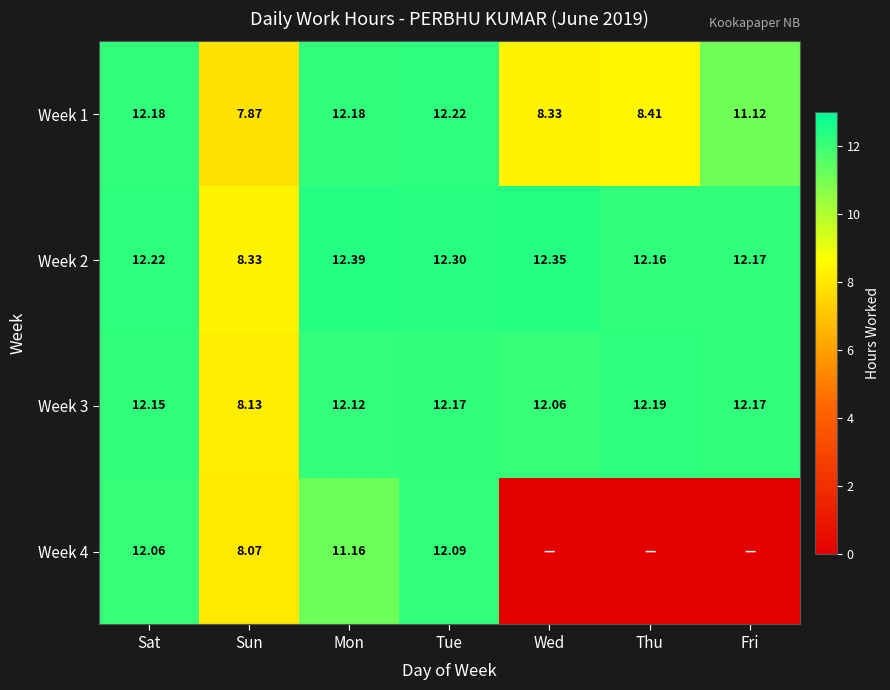

Between Tue and Wed, which is larger?

Tue